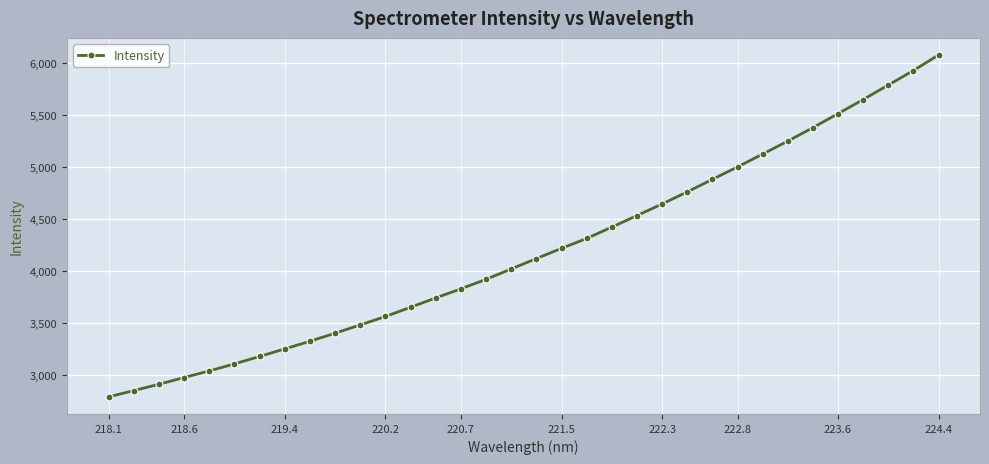

What is the minimum value shown in the chart?

2790.2